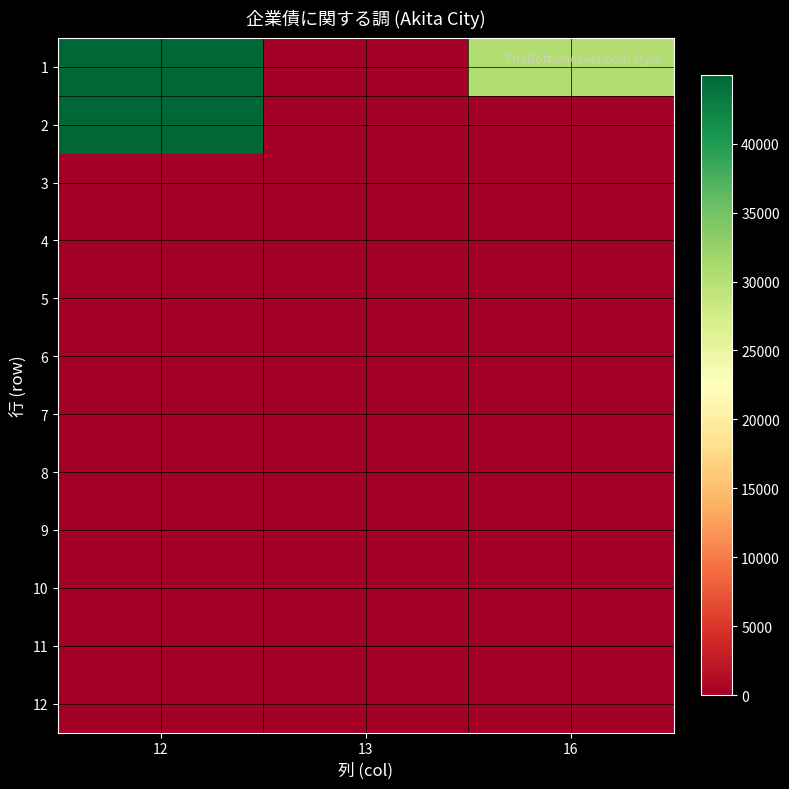

Reading left to right, list all the values displayed in this chart.

1: 12=44954	13=0	16=30504
2: 12=44954	13=0	16=0
3: 12=0	13=0	16=0
4: 12=0	13=0	16=0
5: 12=0	13=0	16=0
6: 12=0	13=0	16=0
7: 12=0	13=0	16=0
8: 12=0	13=0	16=0
9: 12=0	13=0	16=0
10: 12=0	13=0	16=0
11: 12=0	13=0	16=0
12: 12=0	13=0	16=0